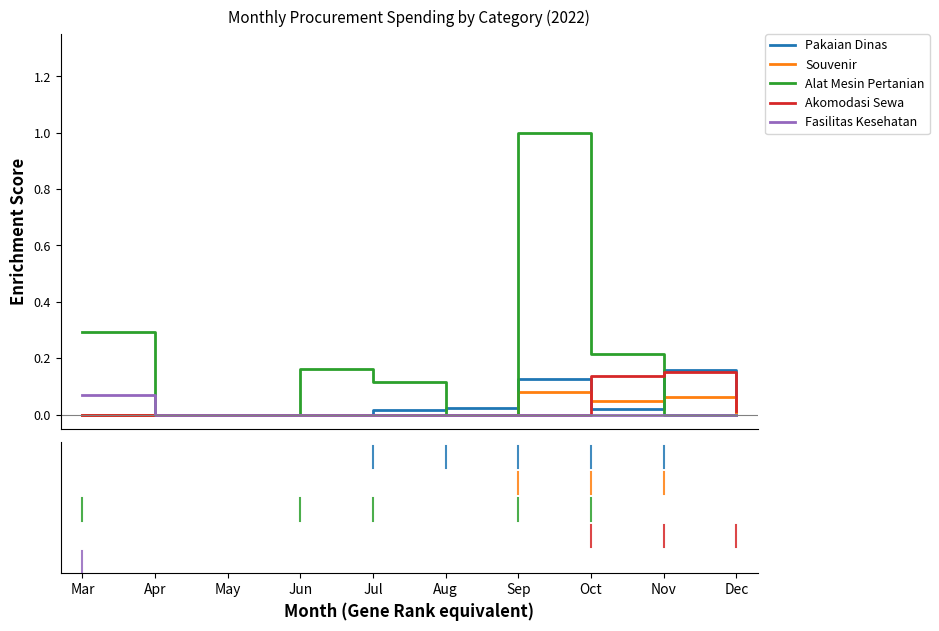

What is the greatest value displayed?

1.0